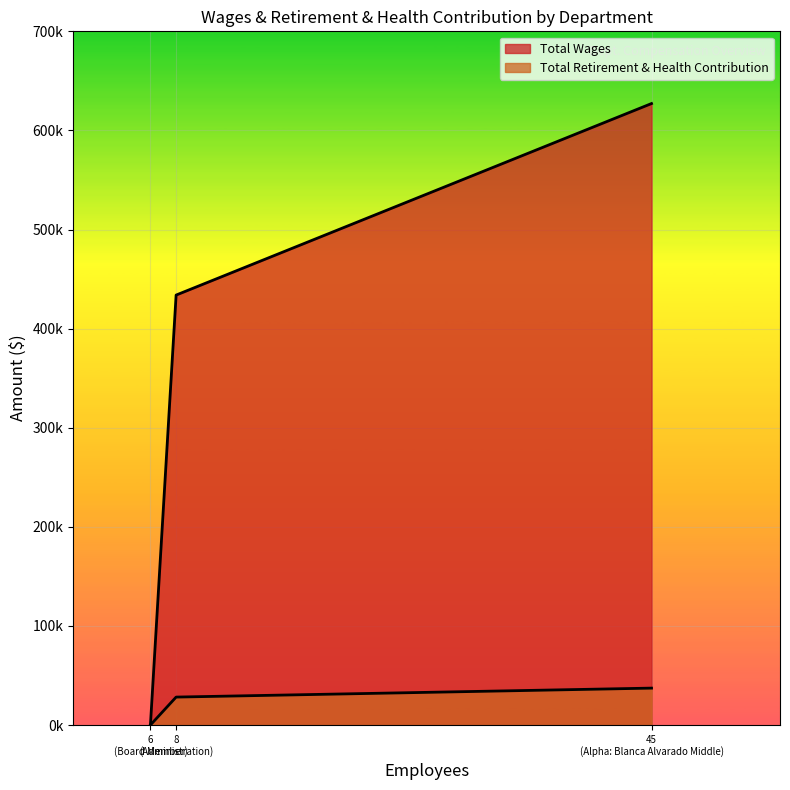

At which category is the sum across all series the highest?

Alpha: Blanca Alvarado Middle